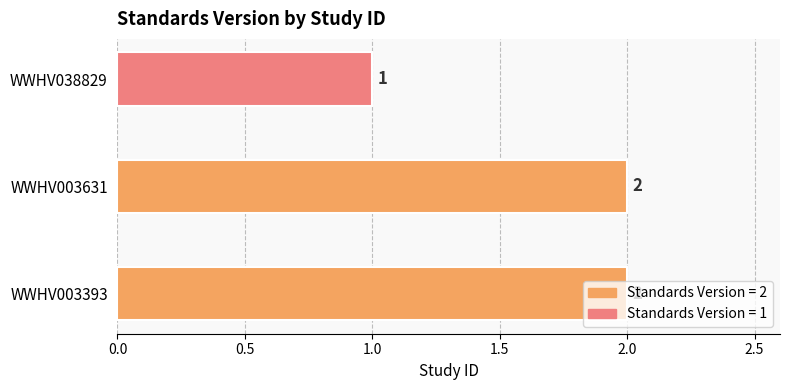

What is the sum of all values?

5